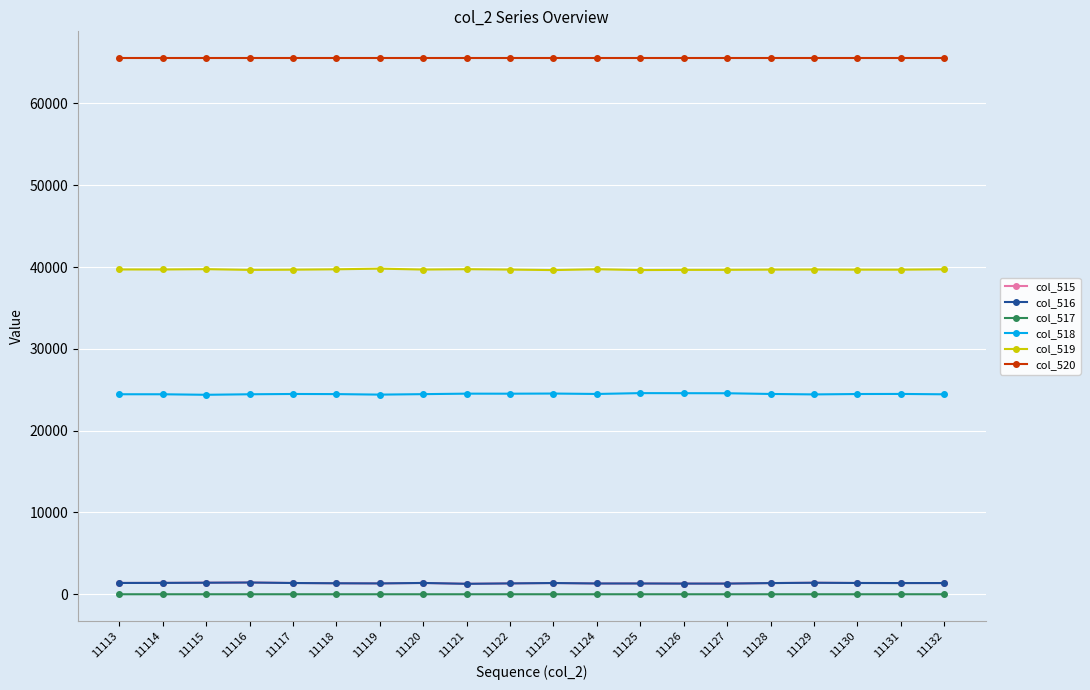

What is the greatest value displayed?

65535